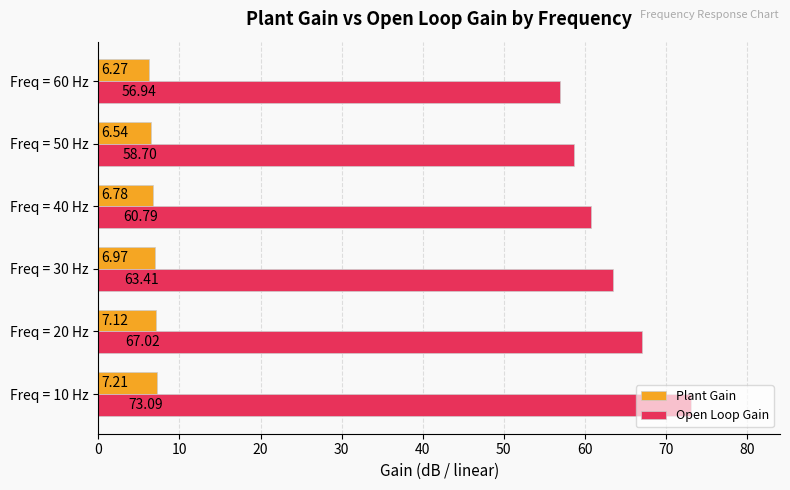

List the series in order of their peak value, lowest first.

Plant Gain, Open Loop Gain